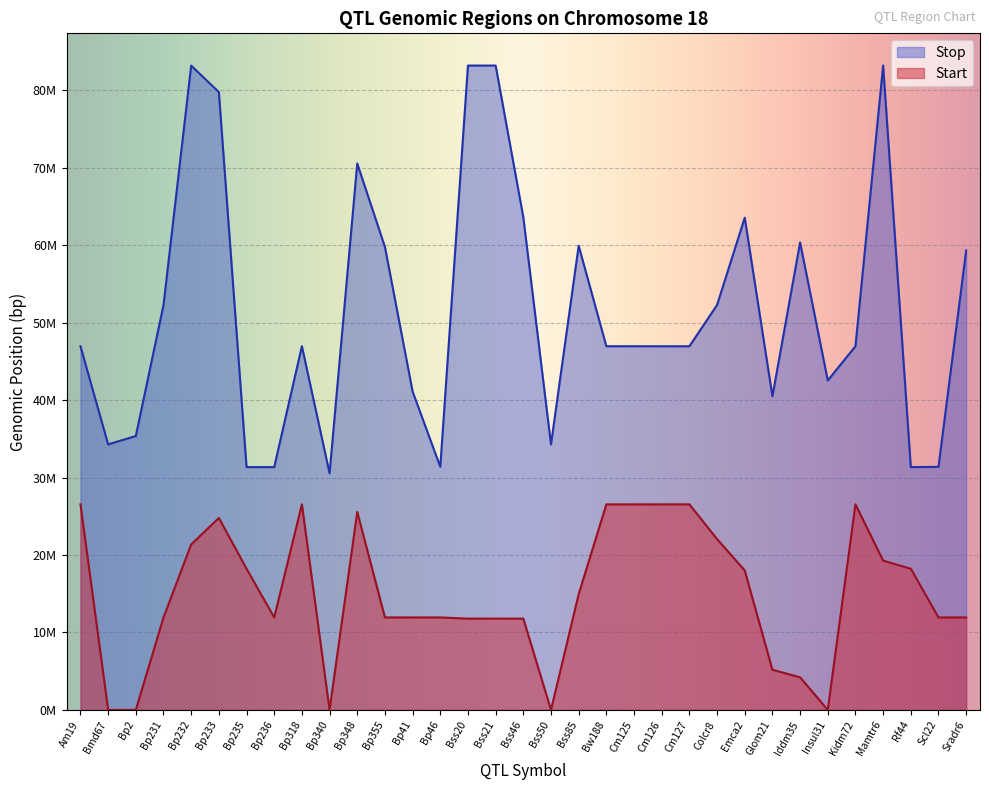

At Bp41, list the series in order from smallest to largest.

Start, Stop